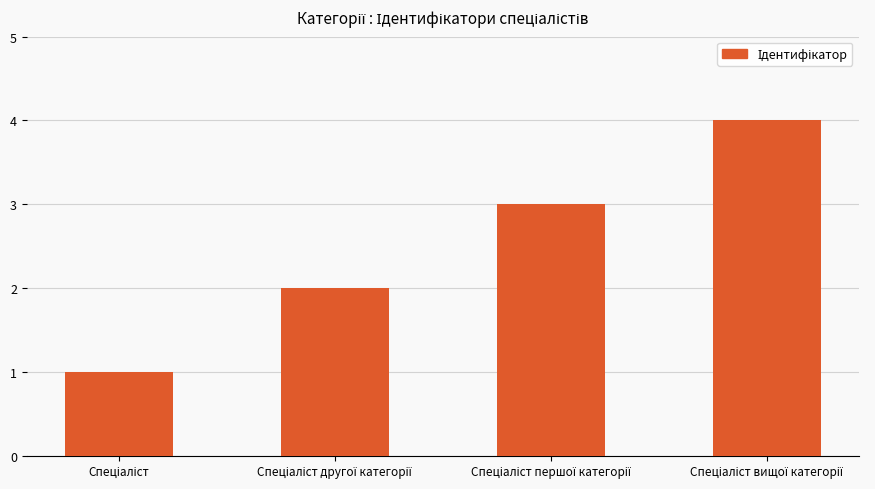

What is the minimum value shown in the chart?

1